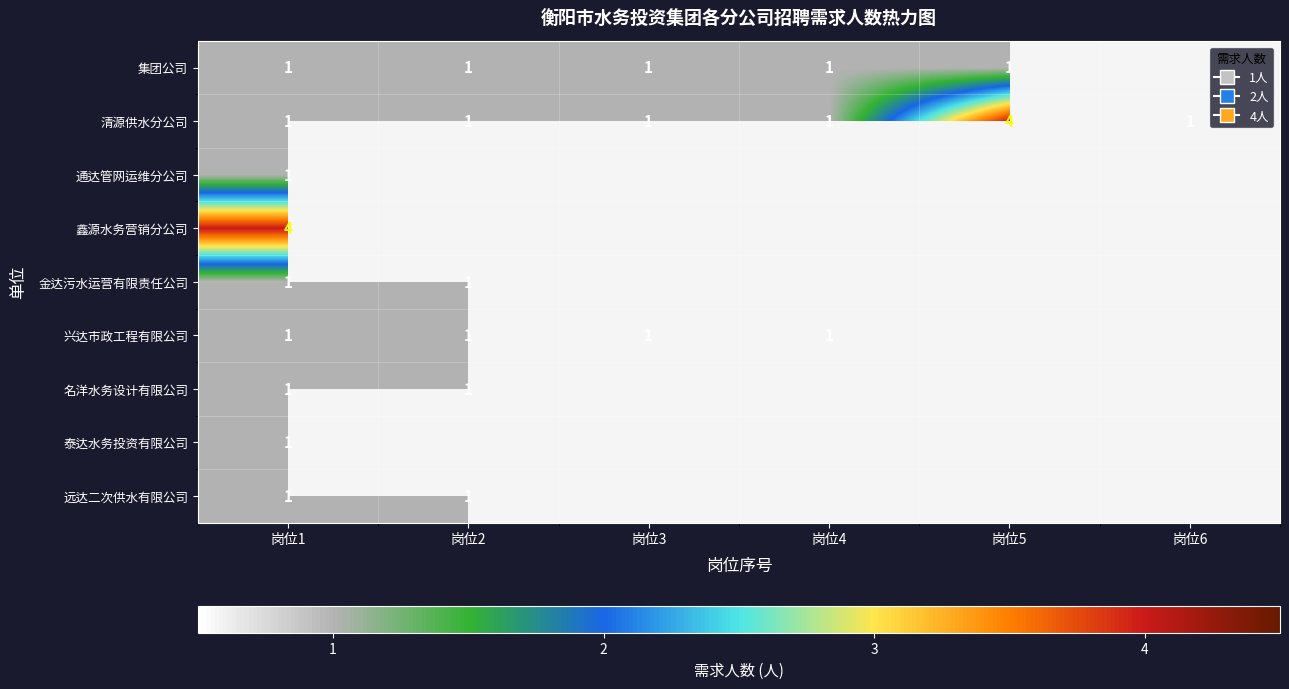

Which has a higher value, 岗位3 or 岗位4?

岗位3